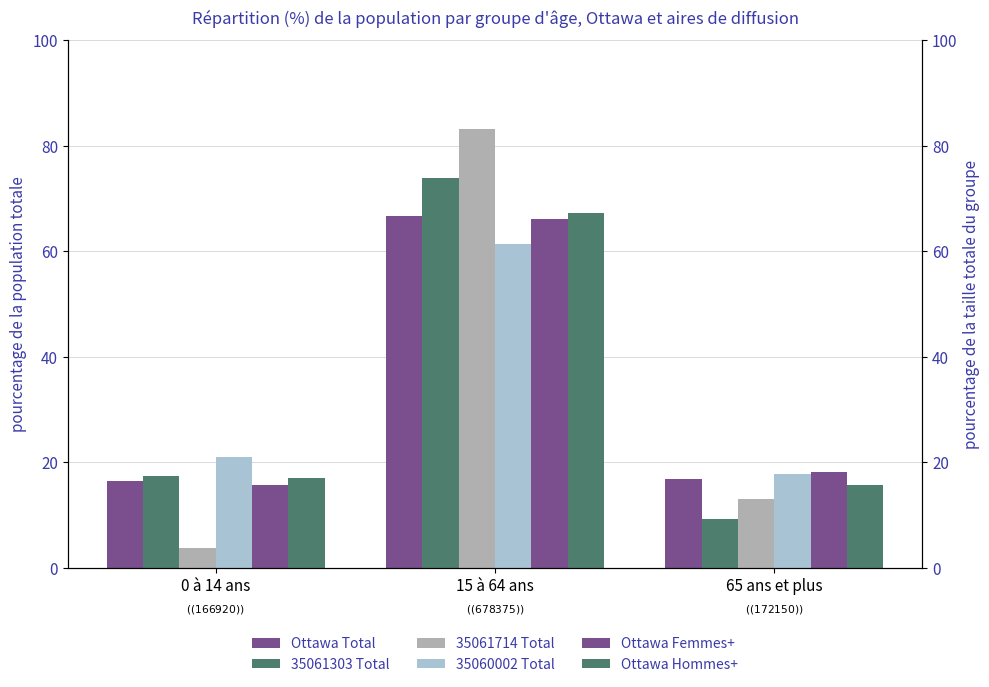

Reading right to left, list all the values displayed in this chart.

Ottawa Total: 65 ans et plus
$_{((172150))}$=16.9	15 à 64 ans
$_{((678375))}$=66.7	0 à 14 ans
$_{((166920))}$=16.4
35061303 Total: 65 ans et plus
$_{((172150))}$=9.3	15 à 64 ans
$_{((678375))}$=73.9	0 à 14 ans
$_{((166920))}$=17.4
35061714 Total: 65 ans et plus
$_{((172150))}$=13.1	15 à 64 ans
$_{((678375))}$=83.1	0 à 14 ans
$_{((166920))}$=3.8
35060002 Total: 65 ans et plus
$_{((172150))}$=17.7	15 à 64 ans
$_{((678375))}$=61.3	0 à 14 ans
$_{((166920))}$=21.0
Ottawa Femmes+: 65 ans et plus
$_{((172150))}$=18.1	15 à 64 ans
$_{((678375))}$=66.1	0 à 14 ans
$_{((166920))}$=15.7
Ottawa Hommes+: 65 ans et plus
$_{((172150))}$=15.7	15 à 64 ans
$_{((678375))}$=67.2	0 à 14 ans
$_{((166920))}$=17.1